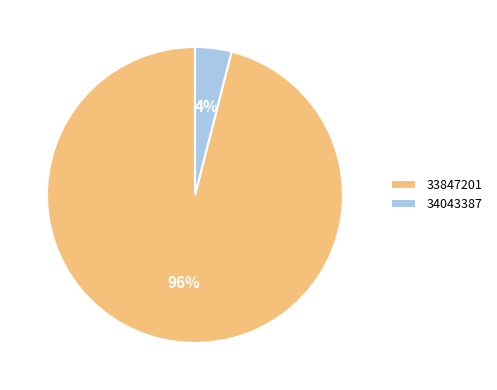

Between 34043387 and 33847201, which is larger?

33847201